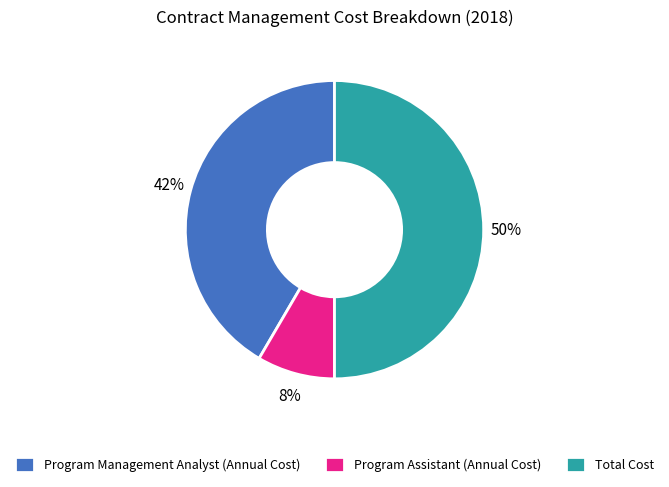

True or false: Program Assistant (Annual Cost) accounts for 8% of the total.

True